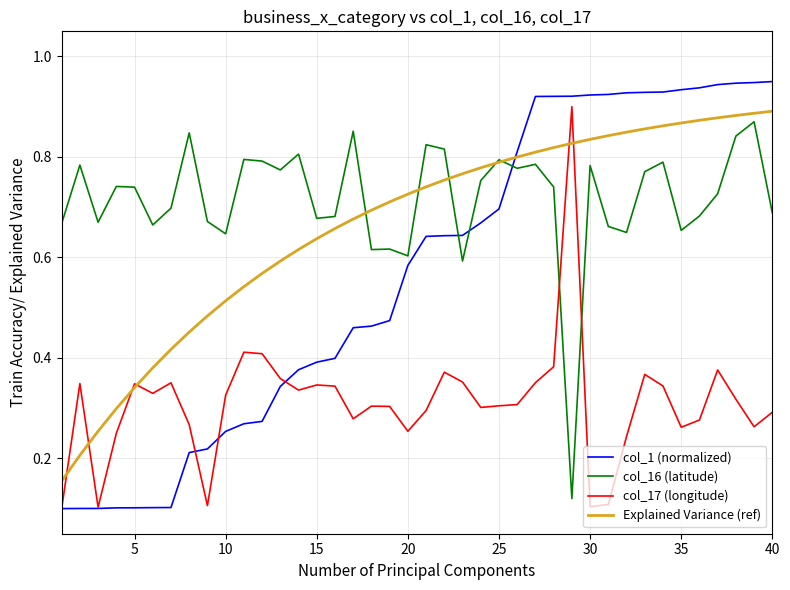

Which series has the largest total across all categories?

col_16 (latitude)